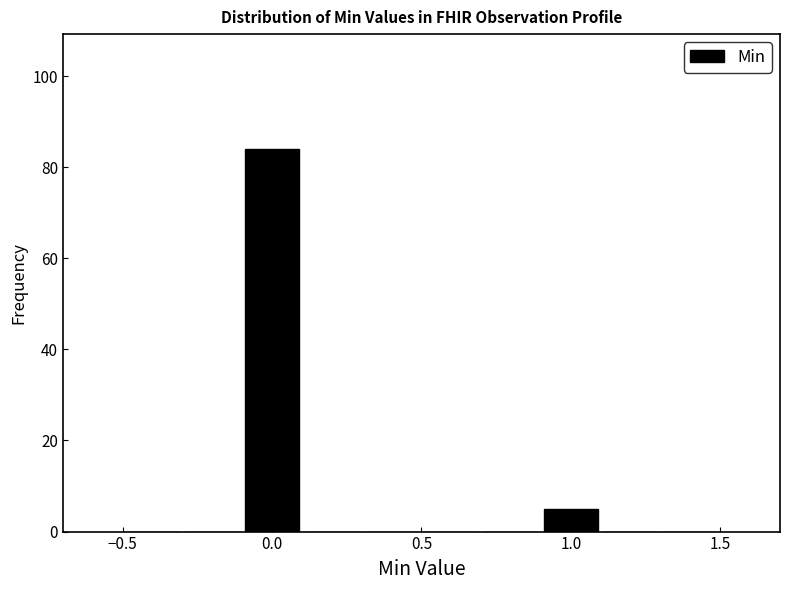

Reading left to right, transcribe this chart: for each bar, give the range it covers on the x-axis and its height. The values are not printed on the chart, so give them approximately, as read against the axis.

-0.5 to -0.3: 0
-0.3 to -0.1: 0
-0.1 to 0.1: 84
0.1 to 0.3: 0
0.3 to 0.5: 0
0.5 to 0.7: 0
0.7 to 0.9: 0
0.9 to 1.1: 6
1.1 to 1.3: 0
1.3 to 1.5: 0